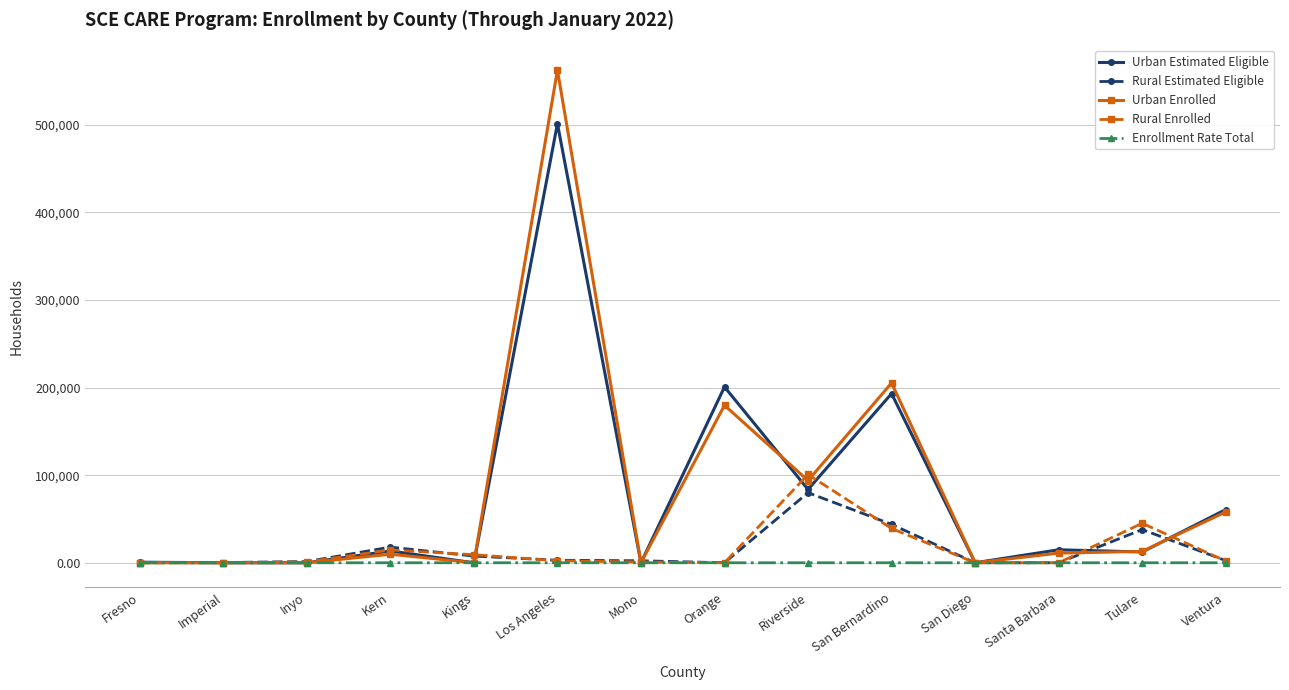

What is the difference between the maximum and second lowest values in the Rural Estimated Eligible series?

79988.0